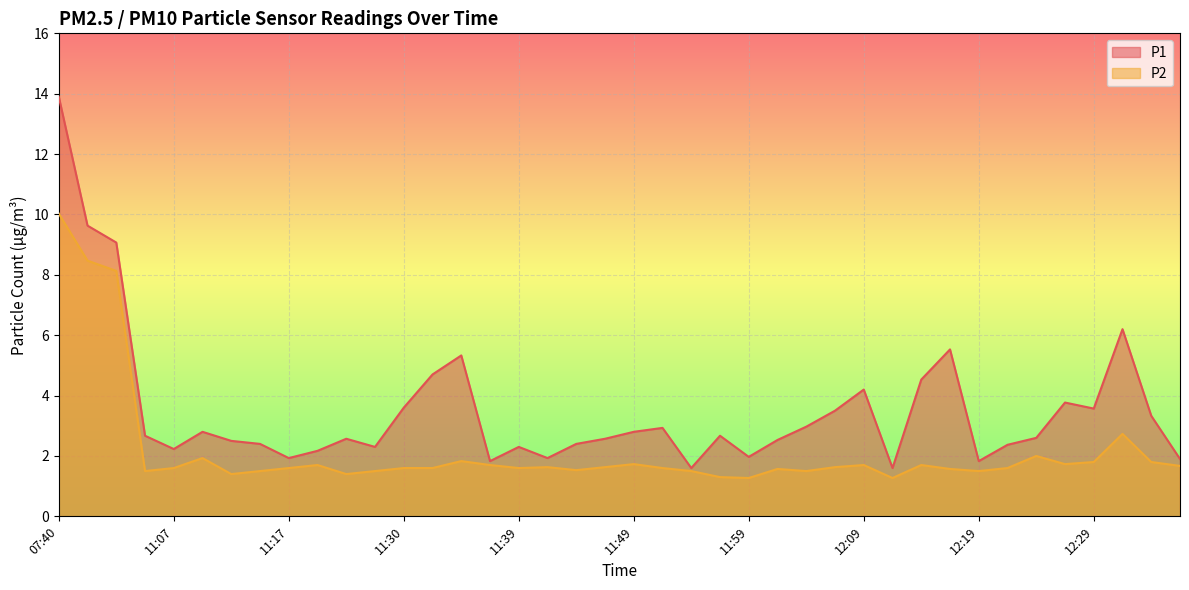

What is the value of the P1 point at the 40th from the left?

1.9